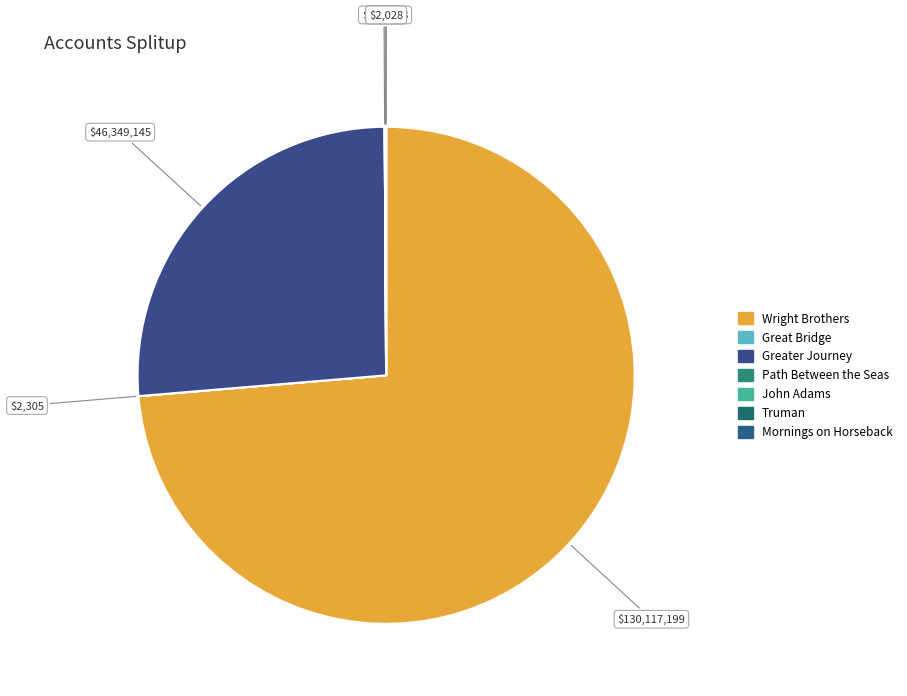

The John Adams slice represents 1% of the pie. True or false?

False